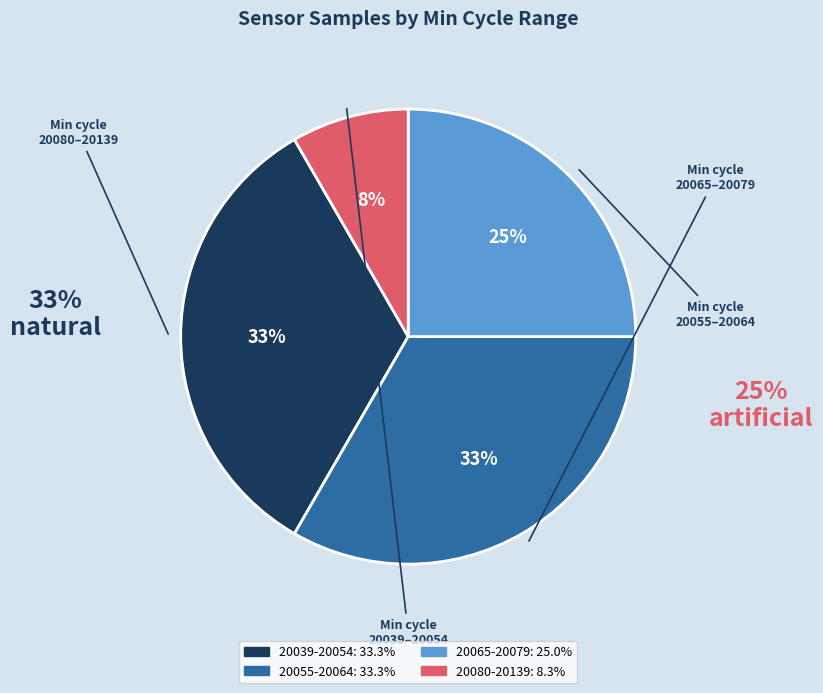

Does any single category account for the majority?

No